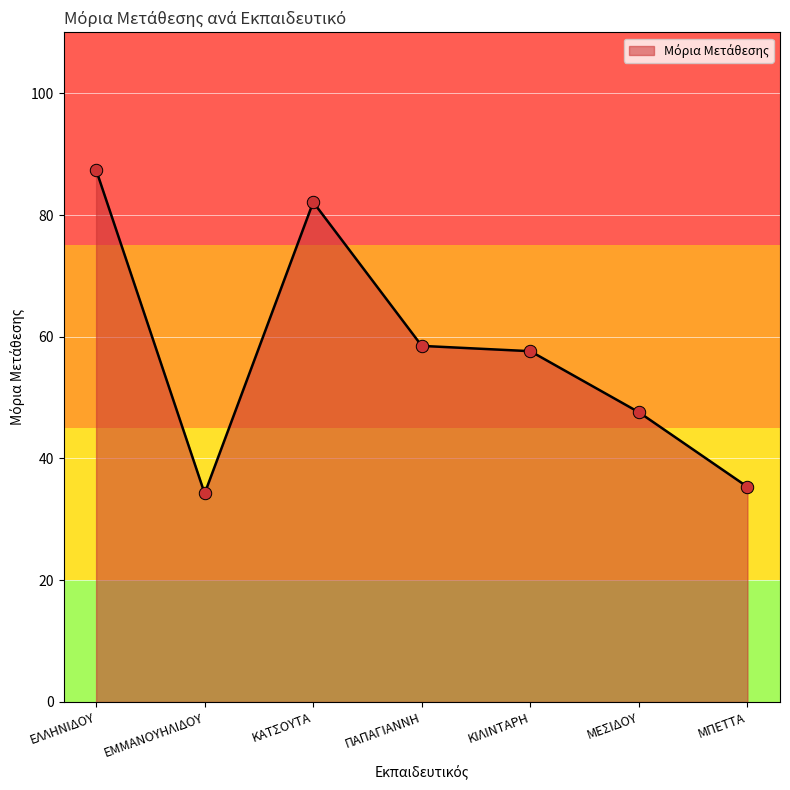

Approximately how many times larger is the value at ΕΛΛΗΝΙΔΟΥ compared to ΜΠΕΤΤΑ?

2.5